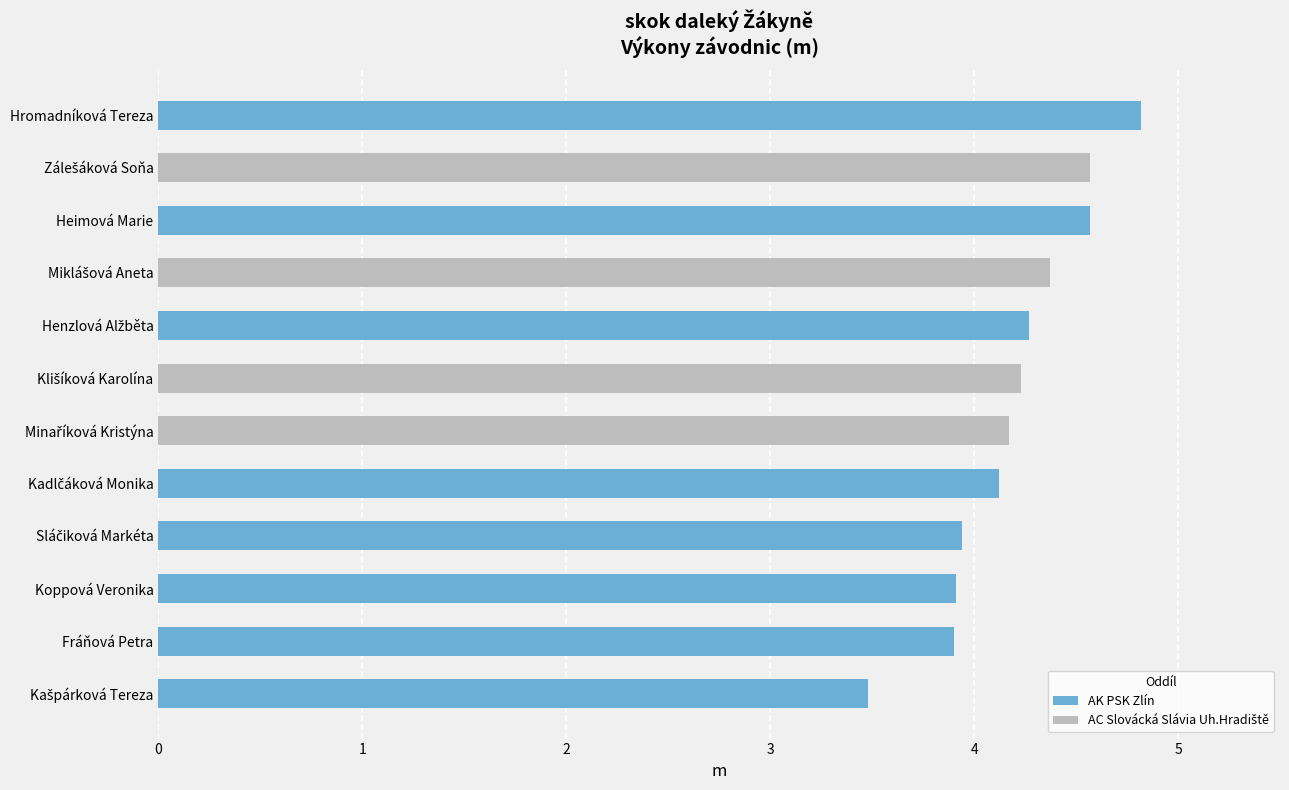

True or false: the data shows 3.9 at Fráňová Petra.

True